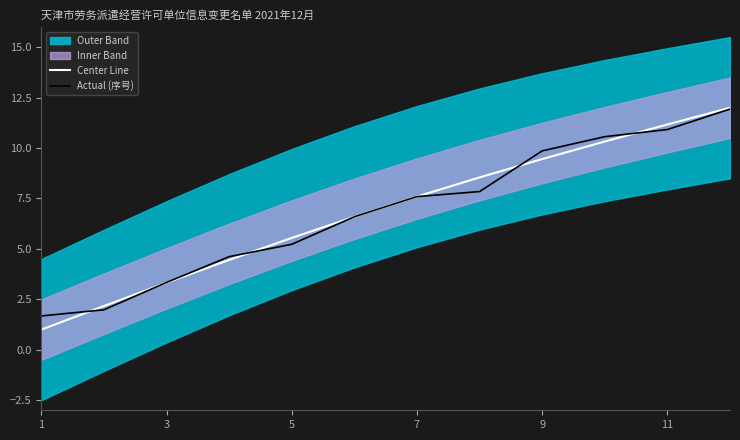

Reading left to right, extract all data points from this chart.

Center Line: 1.0	2.2	3.3	4.5	5.5	6.6	7.6	8.5	9.5	10.3	11.2	12.0
Actual (序号): 1.7	2.0	3.3	4.6	5.2	6.6	7.6	7.8	9.9	10.6	10.9	11.9